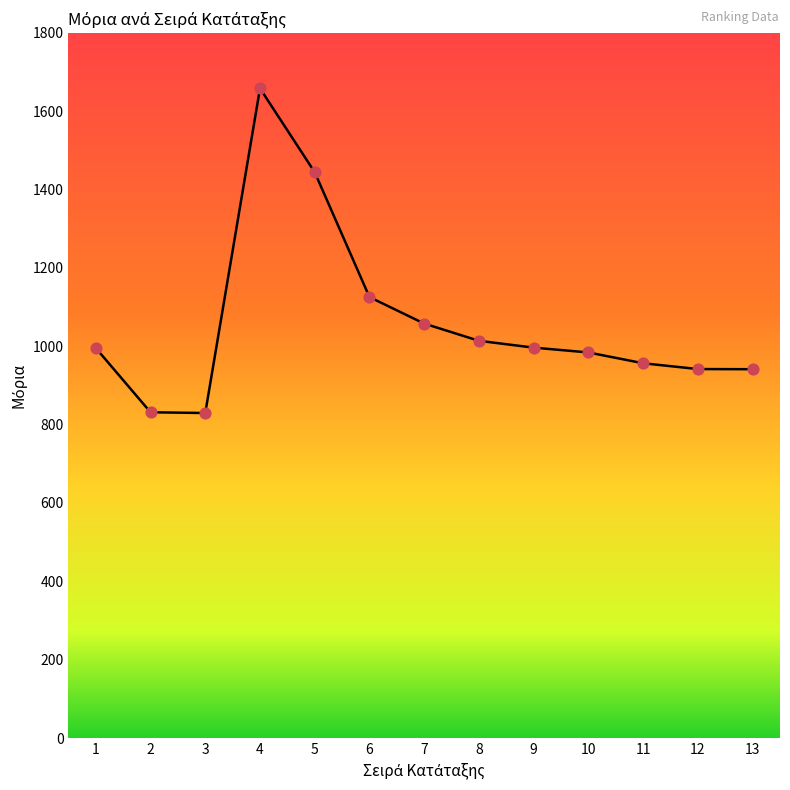

Approximately how many times larger is the value at 1 compared to 4?

0.6